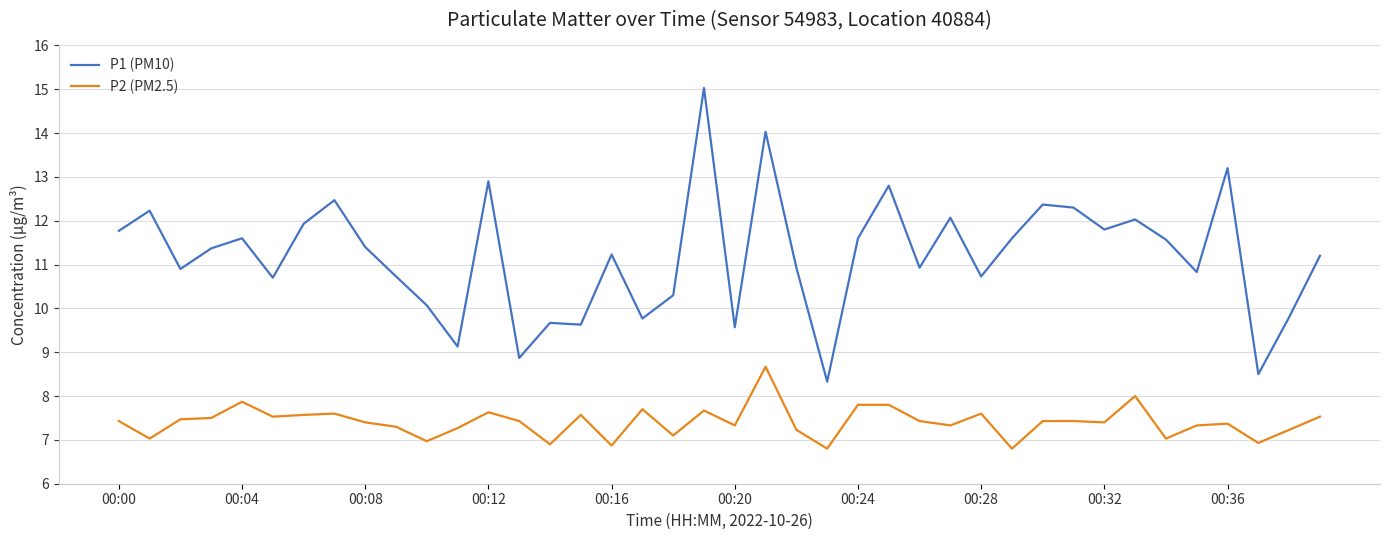

List the series in order of their peak value, highest first.

P1 (PM10), P2 (PM2.5)